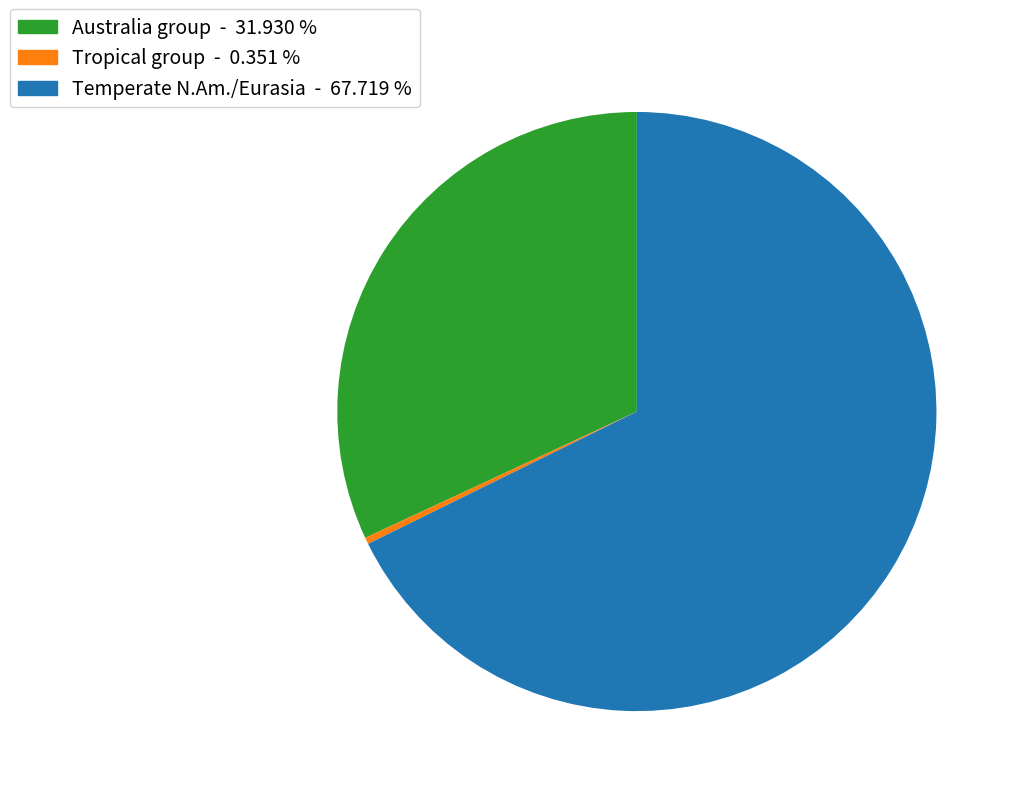

Does any single category account for the majority?

Yes